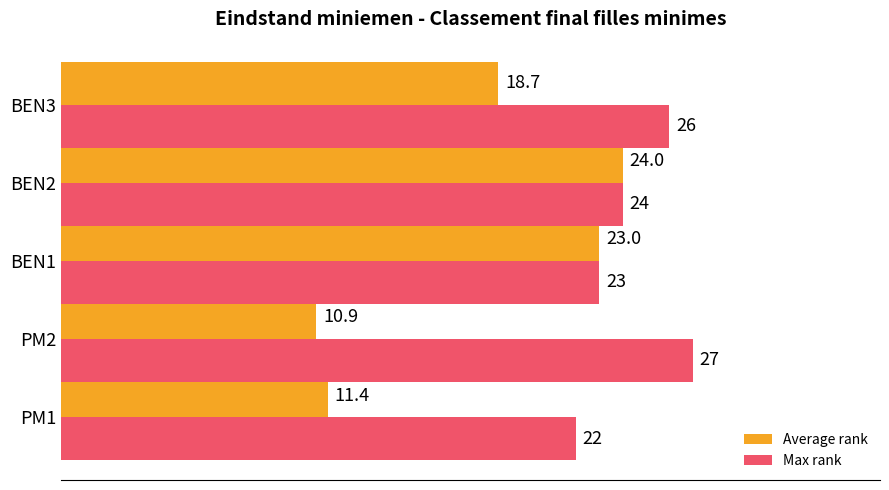

What value does the Max rank series have at PM1?

22.0